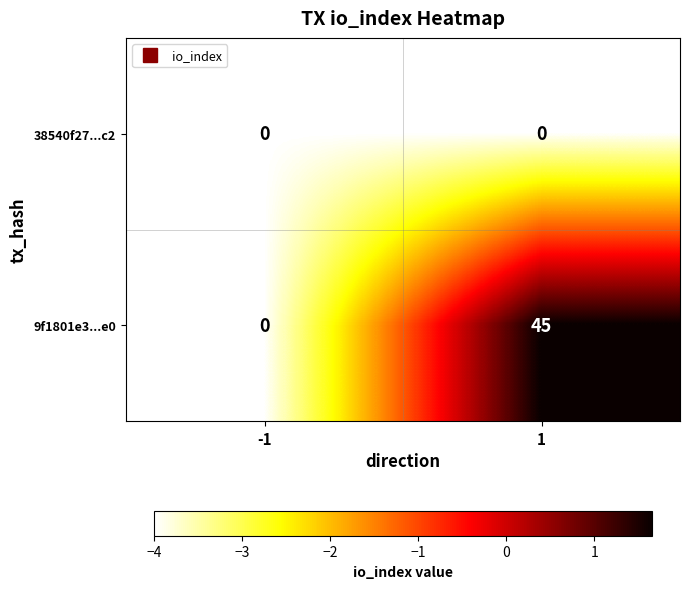

What is the total value across all series at 1?

45